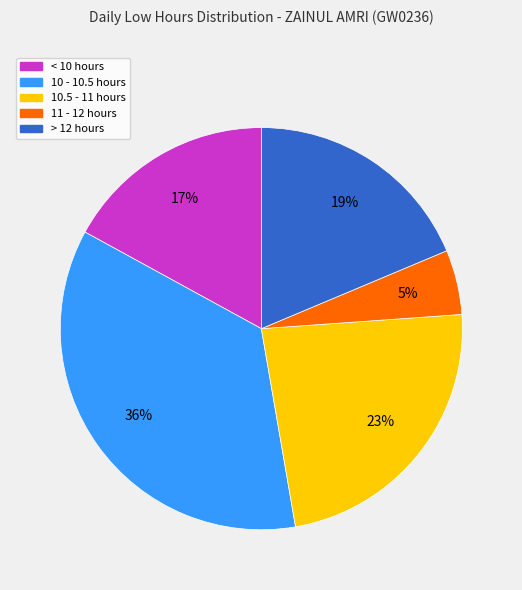

To the nearest percent, what is the average slice percentage?

20%